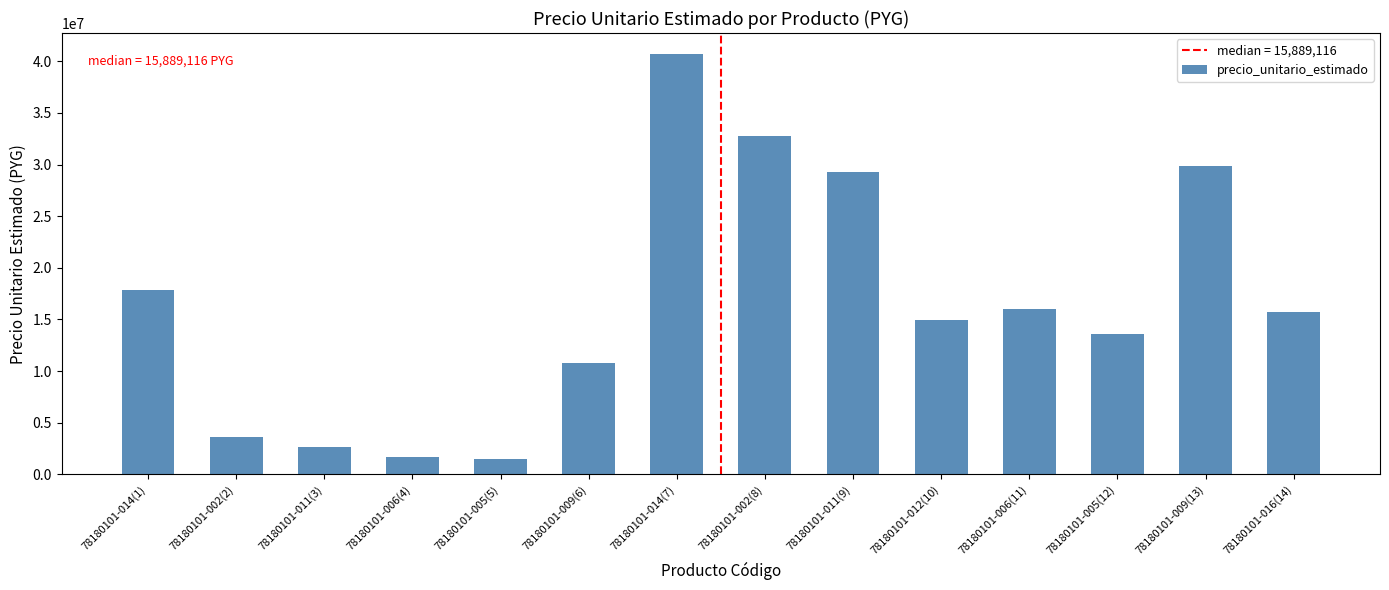

What is the maximum value shown in the chart?

40696858